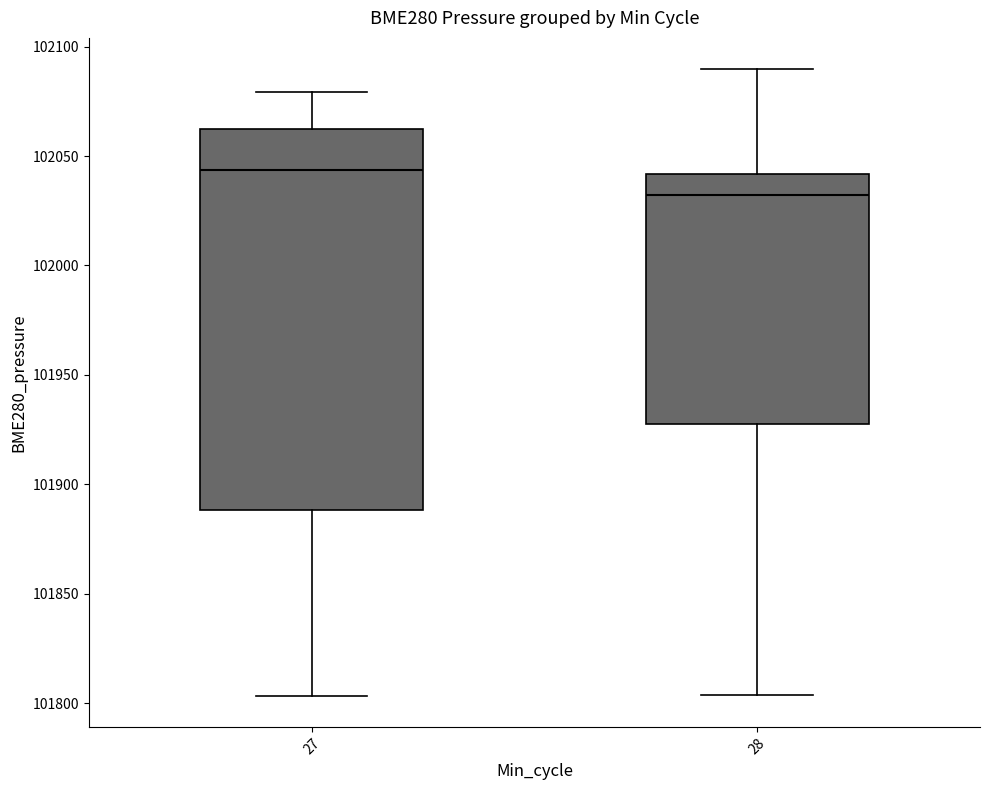

Which box is the tallest, from its lower edge to its upper edge?

27